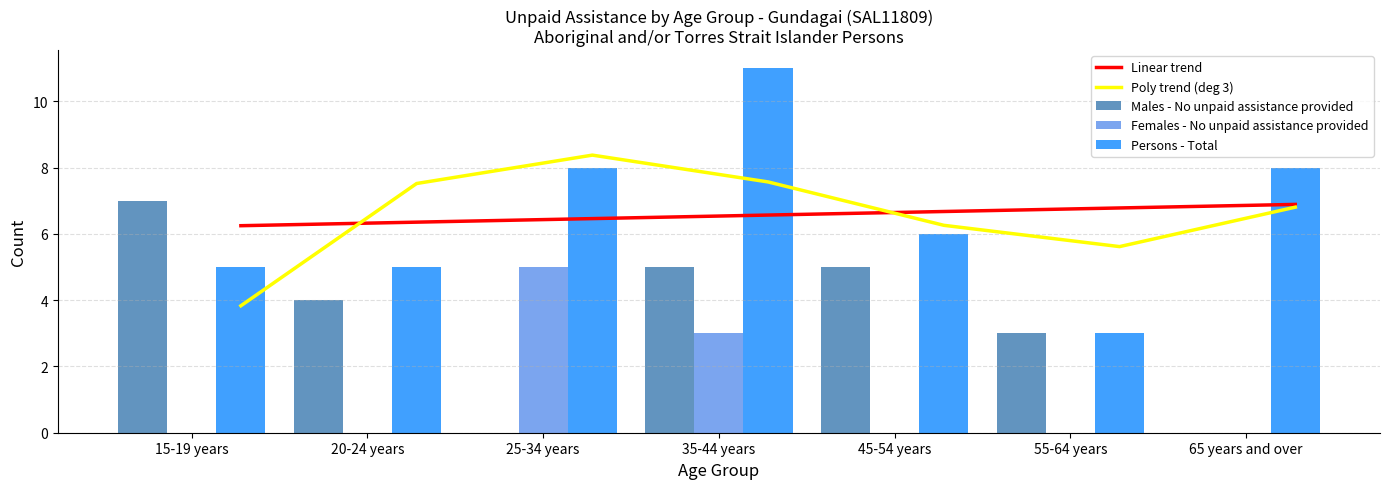

What is the label of the 4th bar from the right?

35-44 years